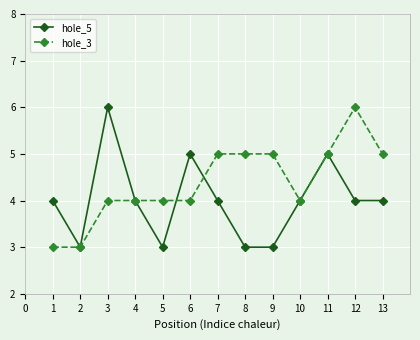

Which series has the largest total across all categories?

hole_3